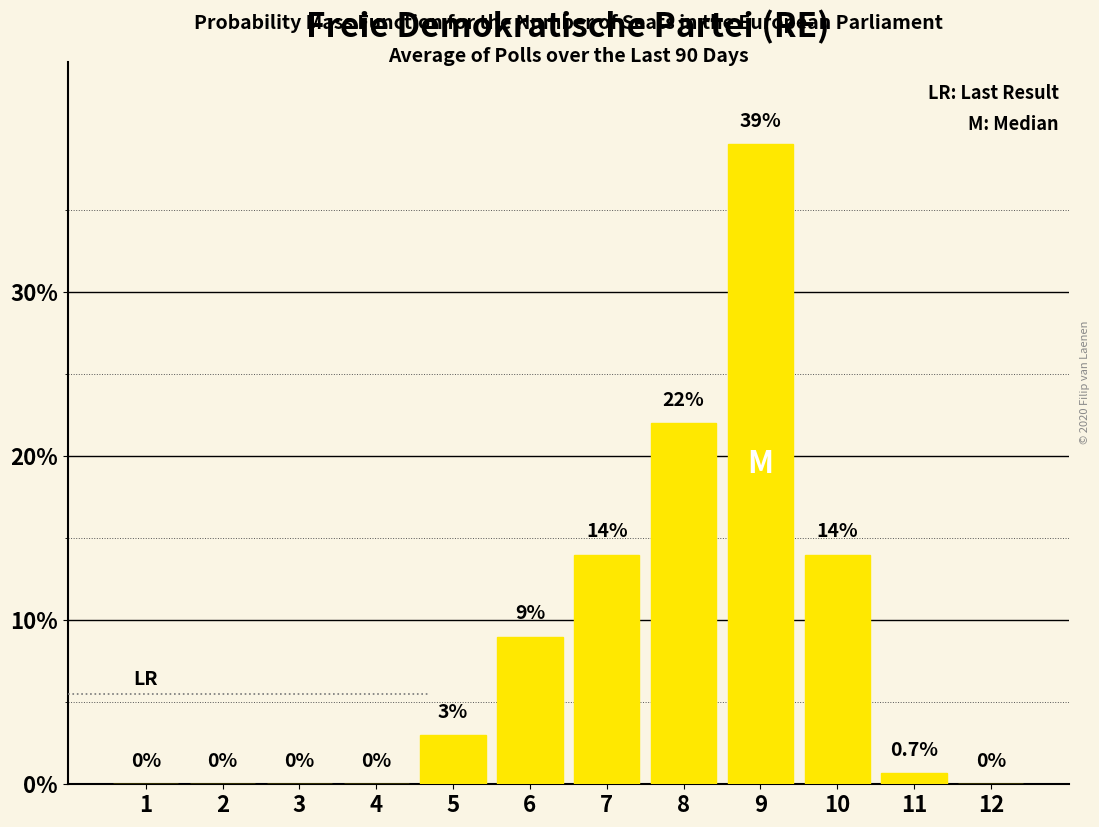

What is the maximum value shown in the chart?

39.0